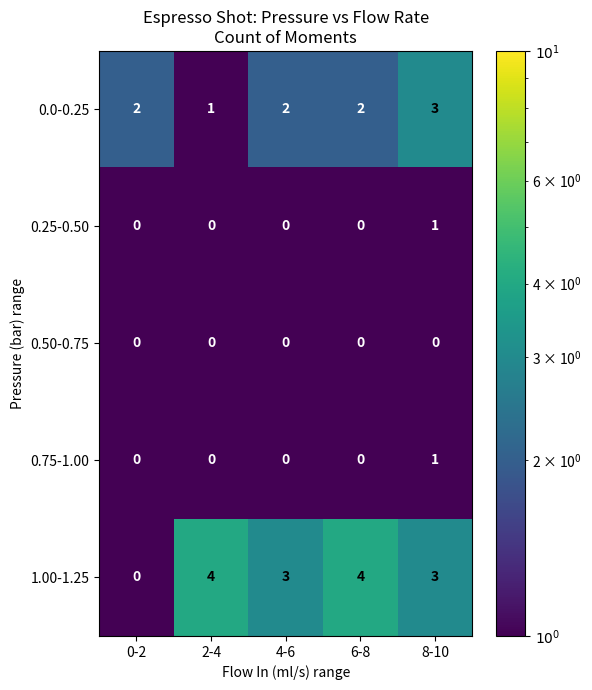

What is the total value across all series at 4-6?

5